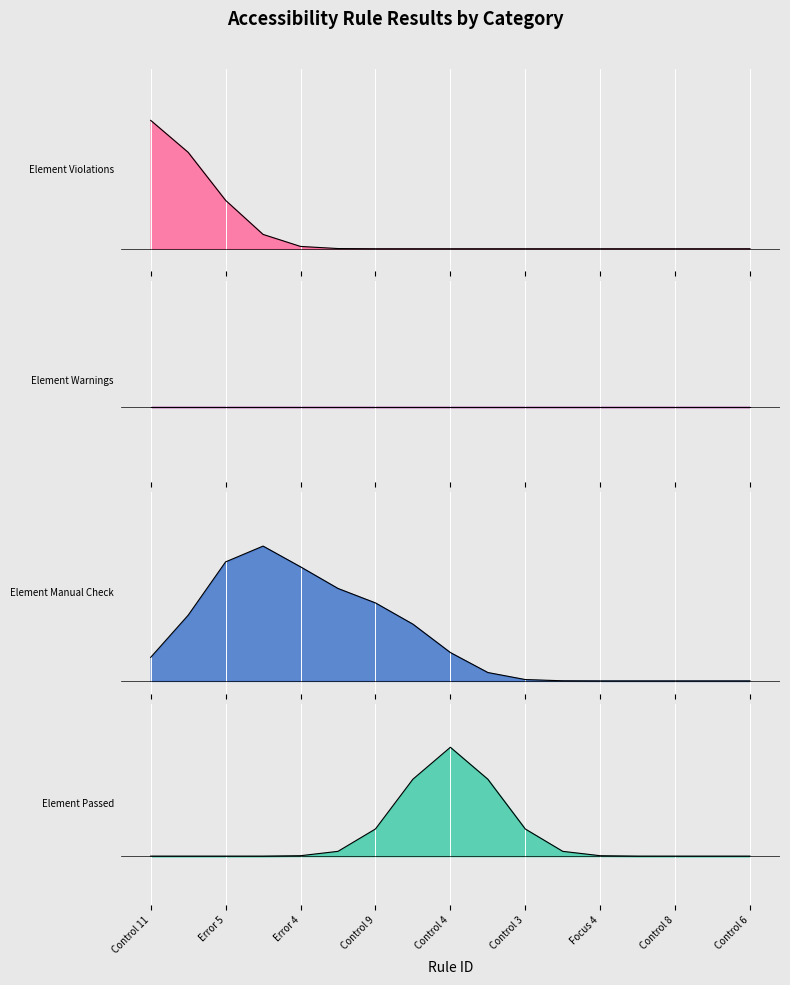

Between Control 11 and Control 9, which is larger?

Control 11